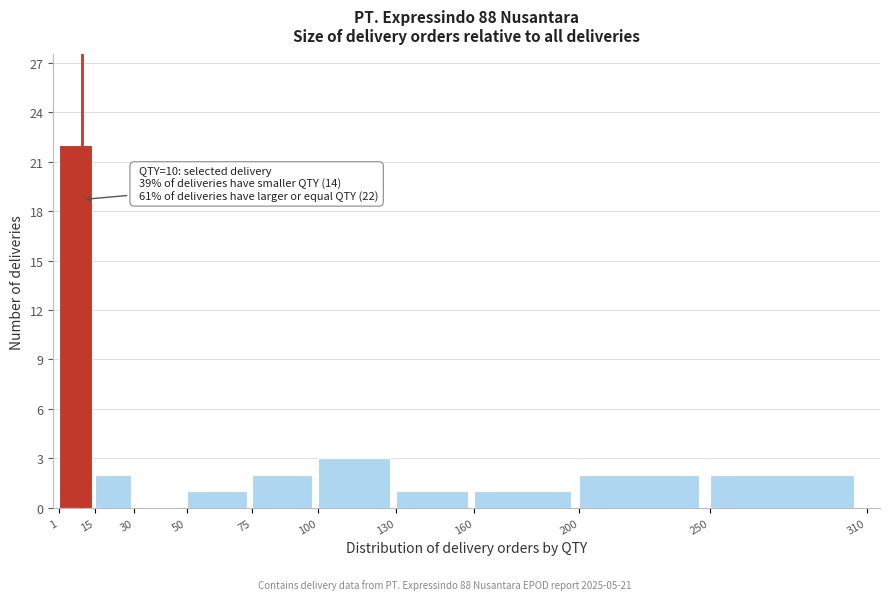

Over which range of the x-axis is the bar tallest?

1 to 15